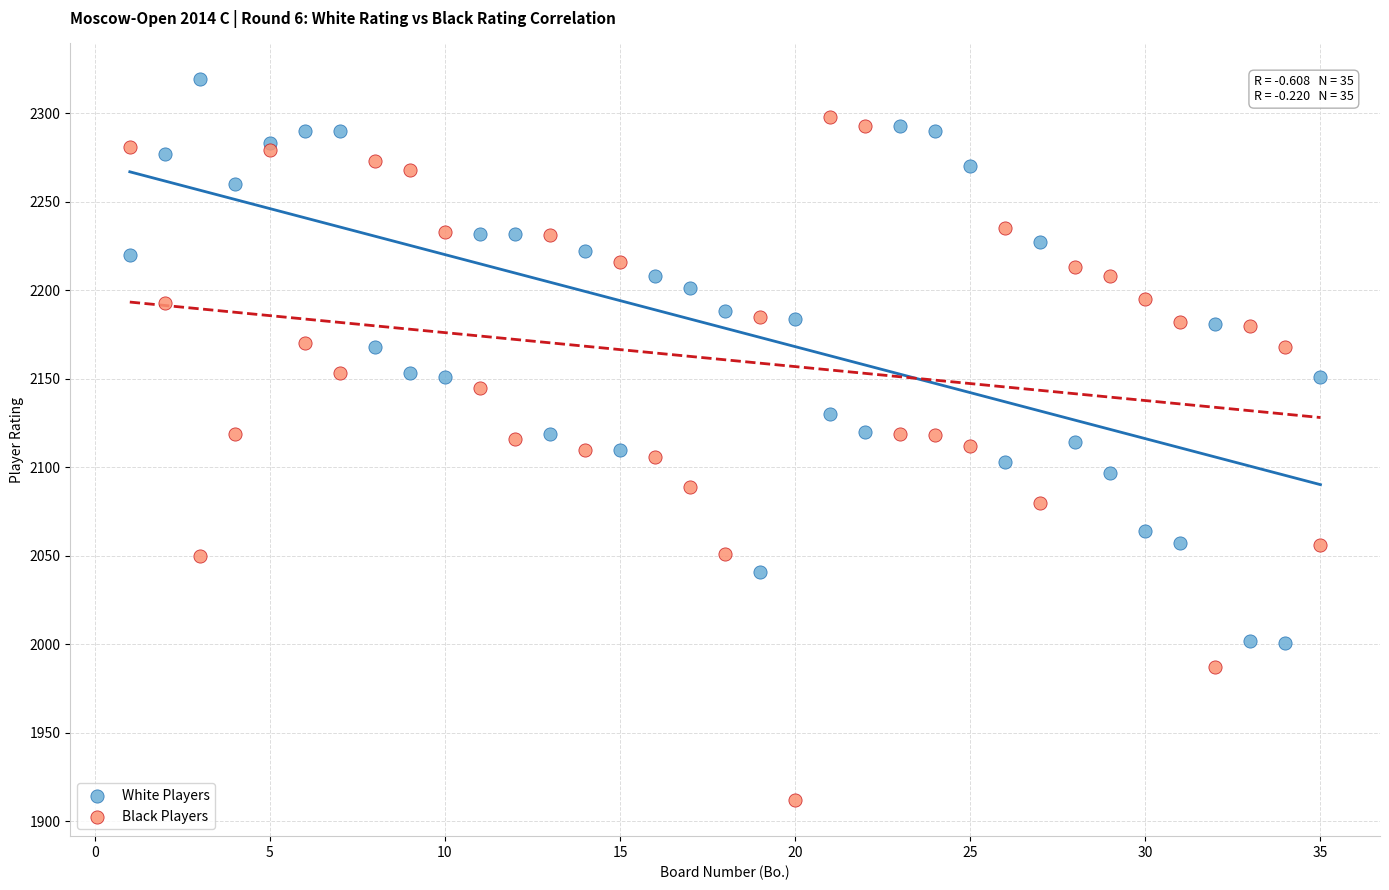

Which series reaches the maximum Y coordinate?

White Players